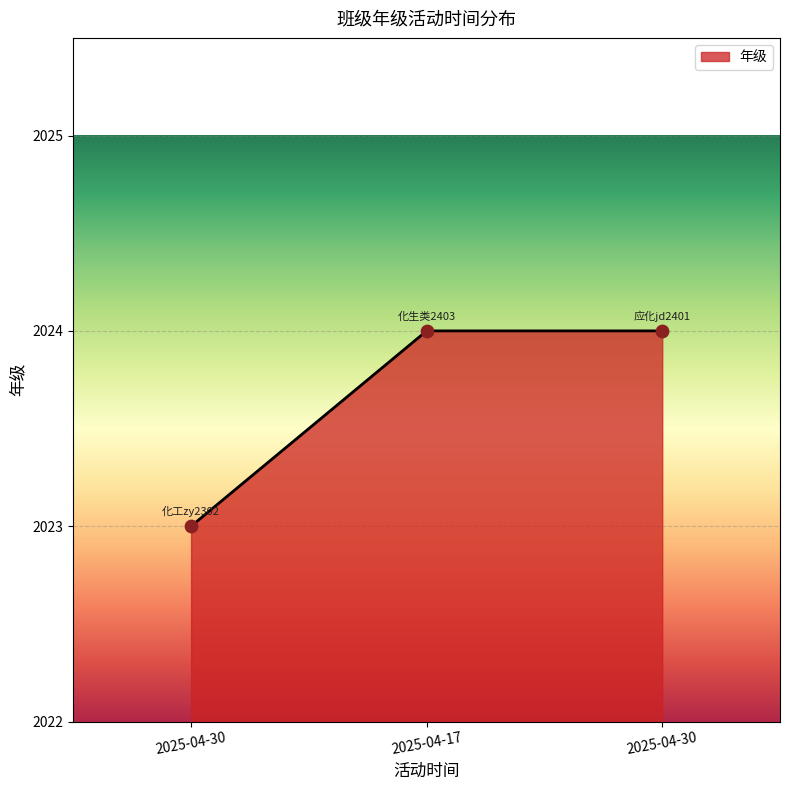

What is the change in value from 2025-04-30 to 2025-04-30?

+1